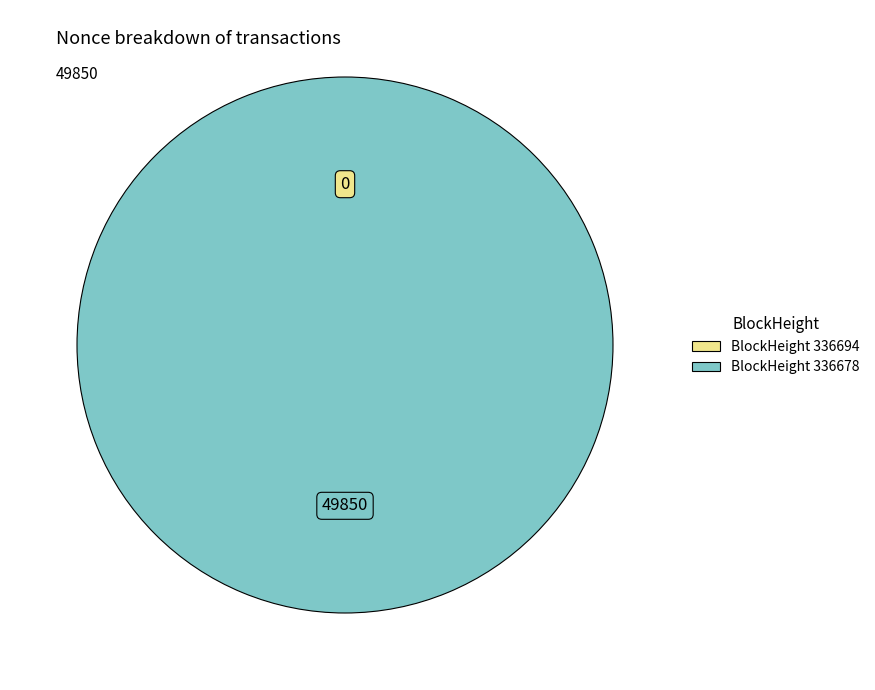

True or false: 336694 accounts for 0% of the total.

True